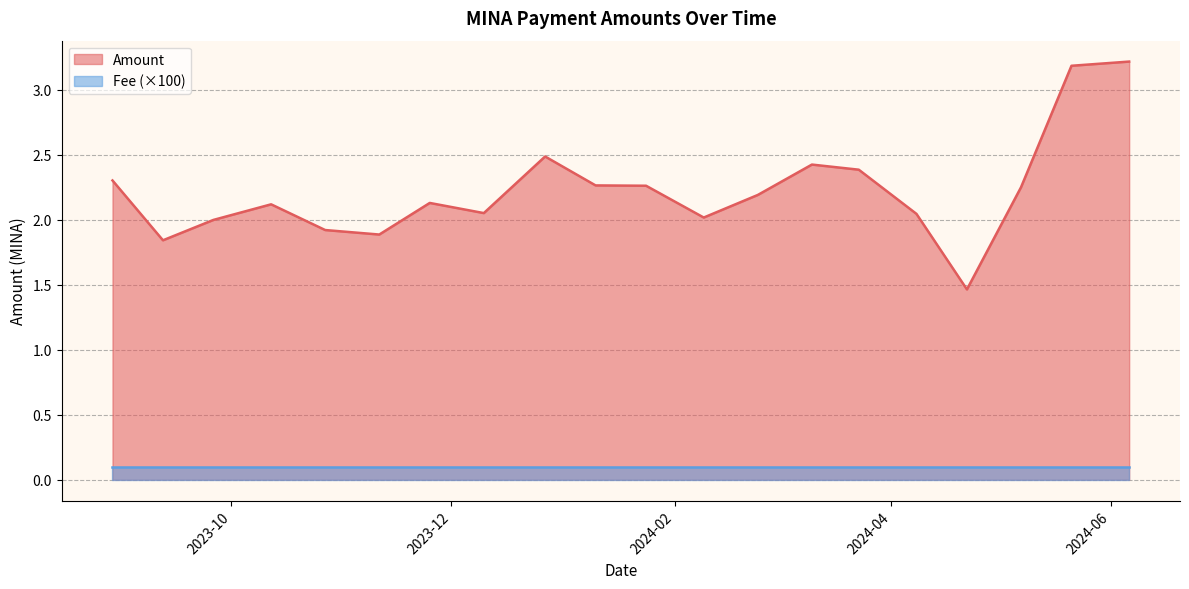

What value does the Amount series have at 2024-05-07?

2.2